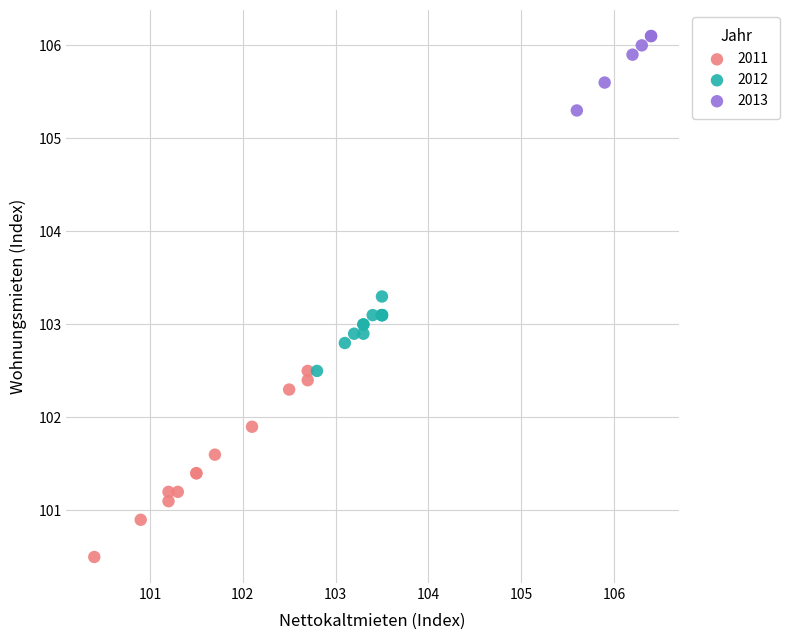

Which series contains the lowest Y value?

2011